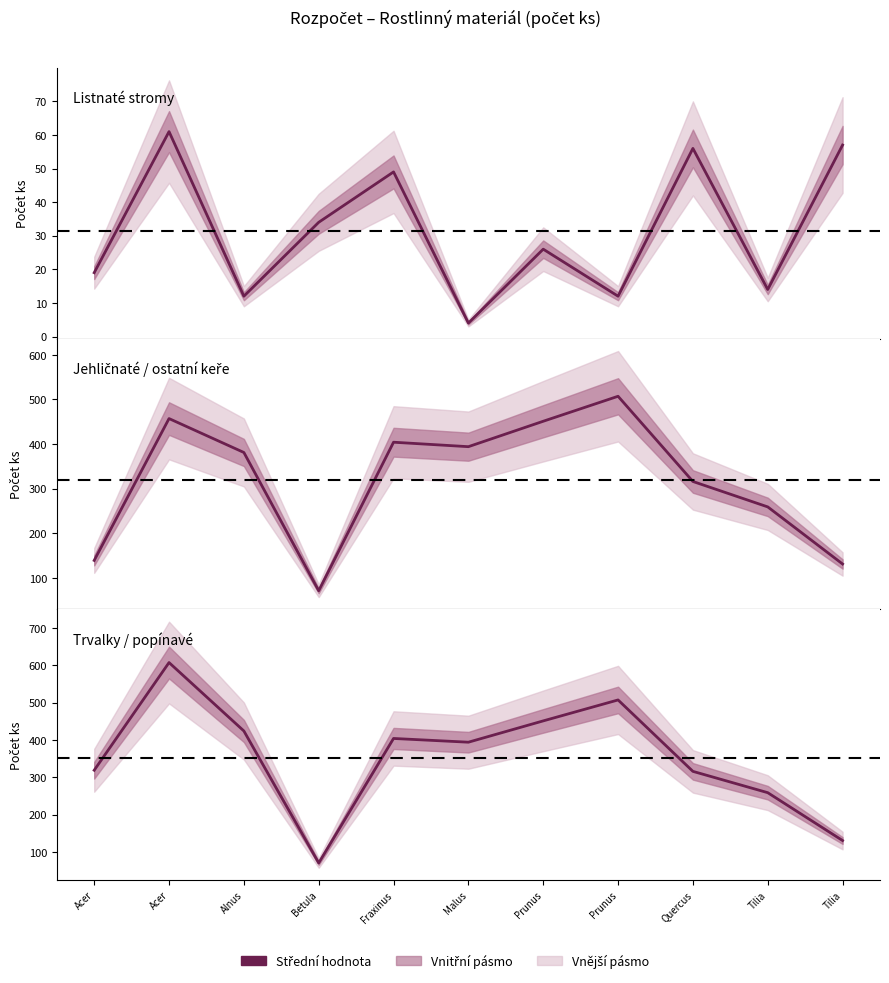

True or false: Listnaté stromy and Jehličnaté / ostatní keře intersect in this chart.

False